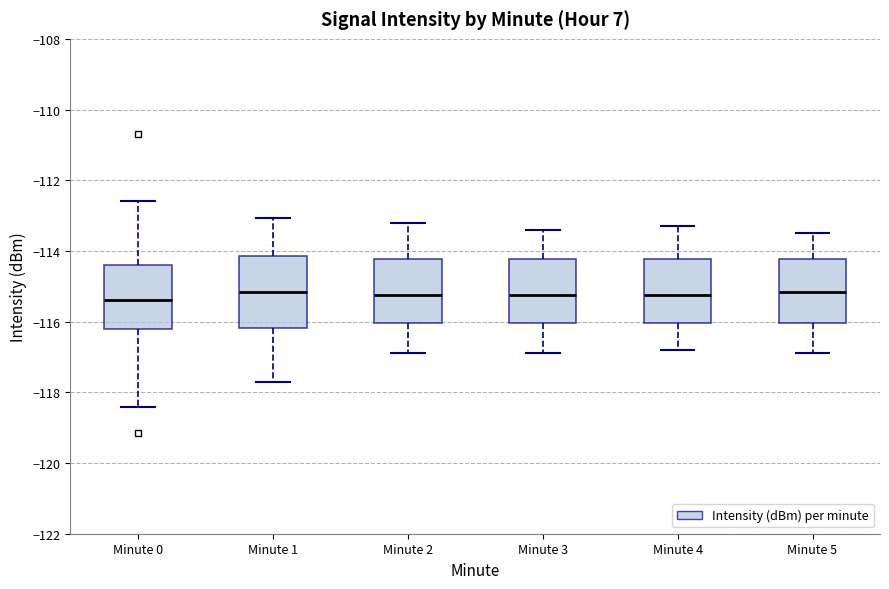

Reading left to right, transcribe this box plot: for each box, give where its median line is, the range the box spans, and where its two whiskers end, as read against the y-axis. The values are not printed on the chart, so give them approximately, as read against the axis.

Minute 0: median -115.4, box -116.2 to -114.4, whiskers -118.4 to -112.6
Minute 1: median -115.2, box -116.2 to -114.2, whiskers -117.8 to -113.0
Minute 2: median -115.2, box -116.0 to -114.2, whiskers -116.8 to -113.2
Minute 3: median -115.2, box -116.0 to -114.2, whiskers -116.8 to -113.4
Minute 4: median -115.2, box -116.0 to -114.2, whiskers -116.8 to -113.2
Minute 5: median -115.2, box -116.0 to -114.2, whiskers -116.8 to -113.4